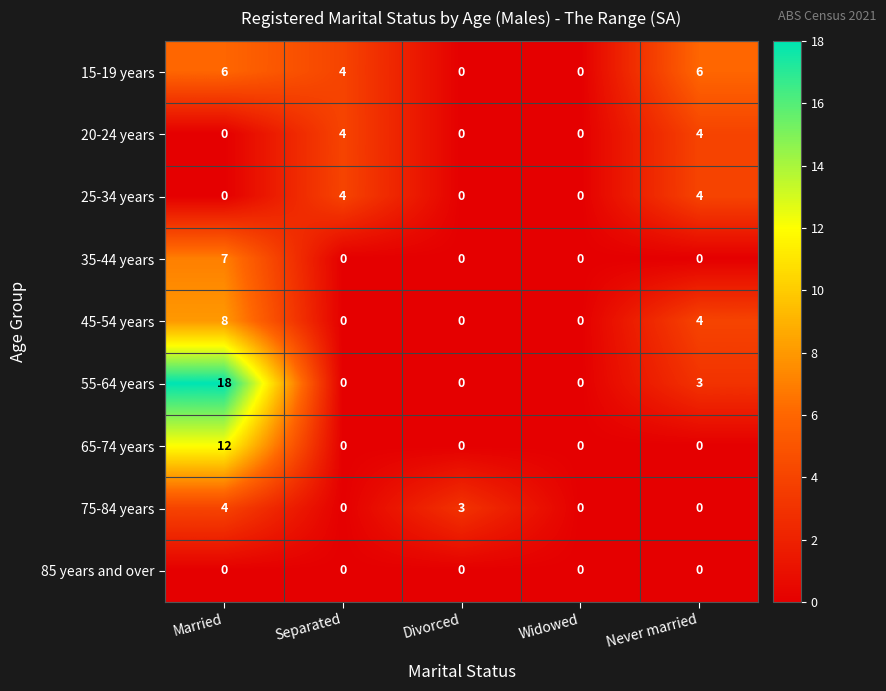

What is the average value of the 55-64 years series?

4